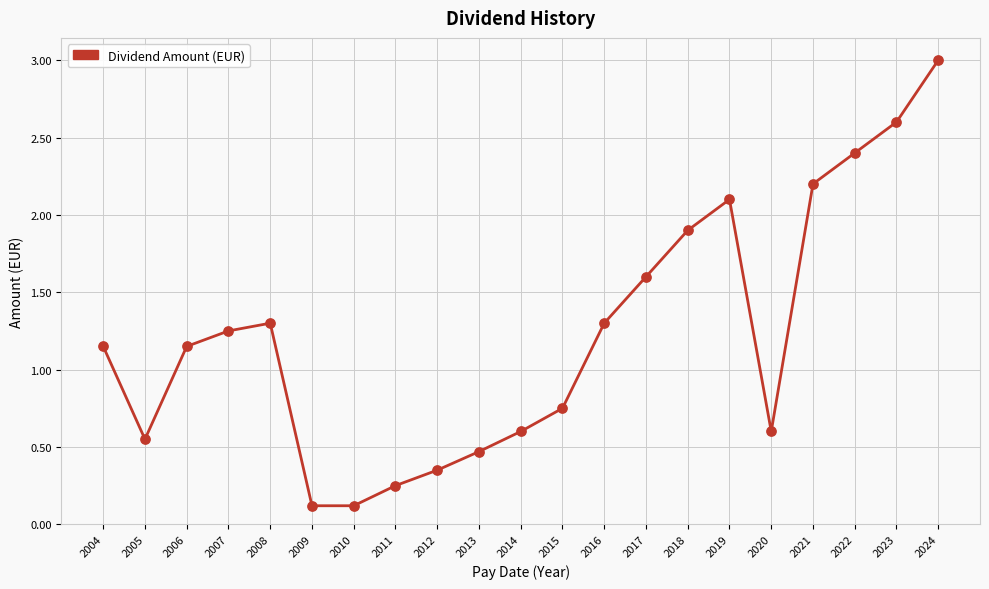

Approximately how many times larger is the value at 2022 compared to 2007?

1.9